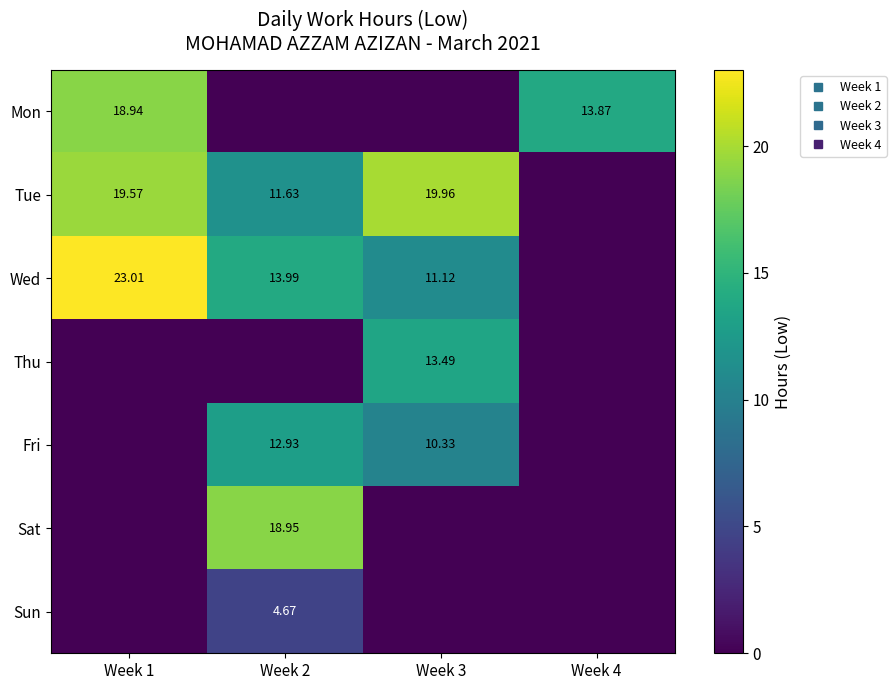

Read the Mon value at Week 1.

18.9